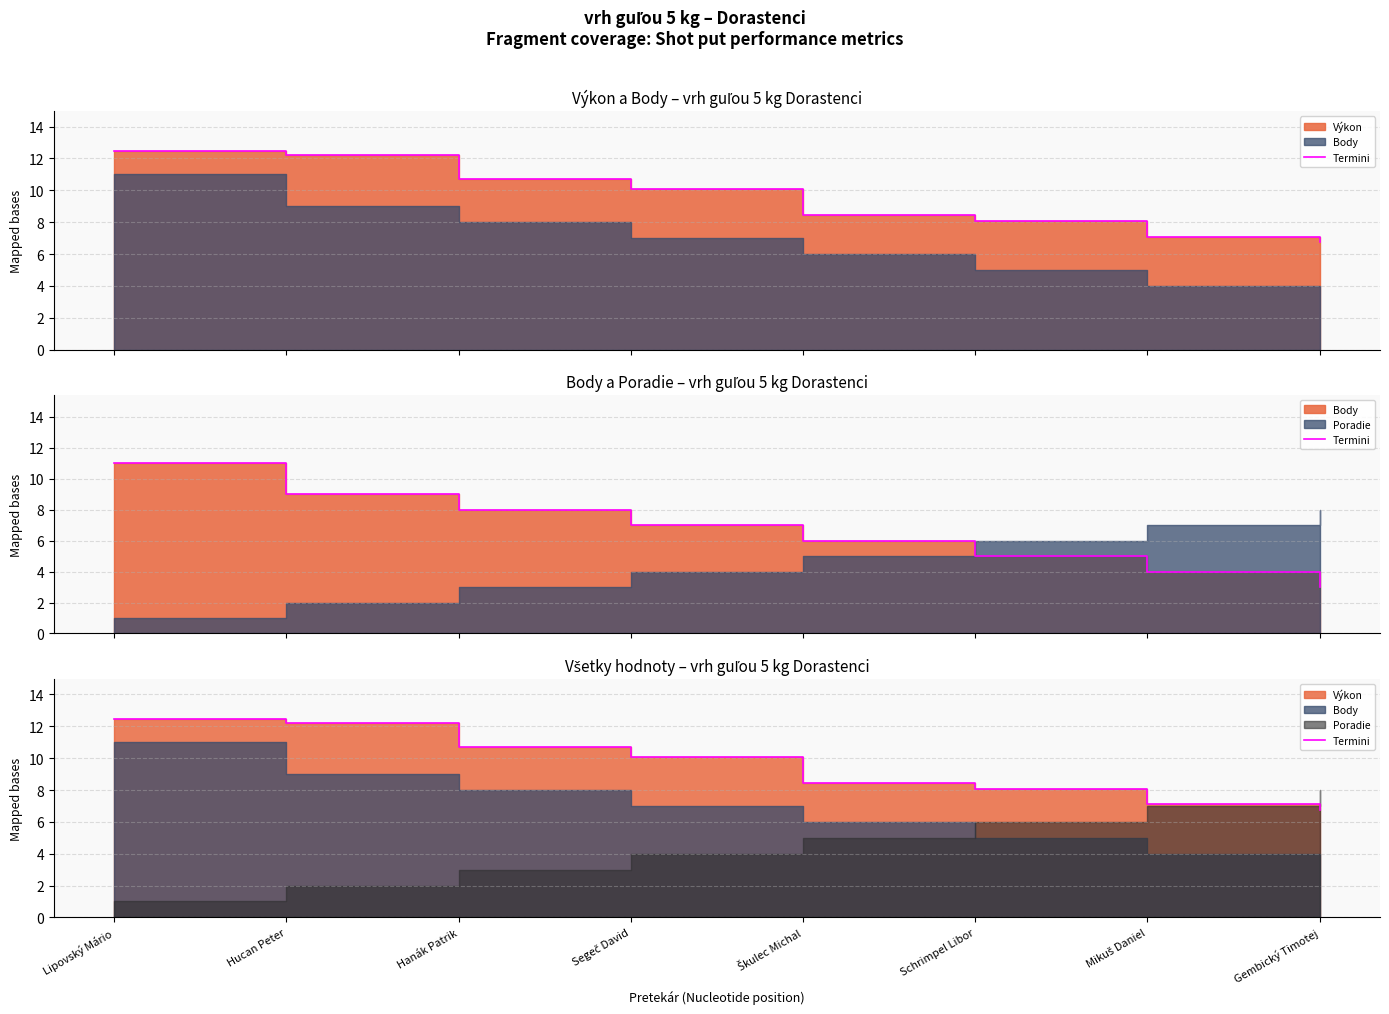

List the labels in order of value, smallest first.

Gembický Timotej, Mikuš Daniel, Schrimpel Libor, Škulec Michal, Segeč David, Hanák Patrik, Hucan Peter, Lipovský Mário